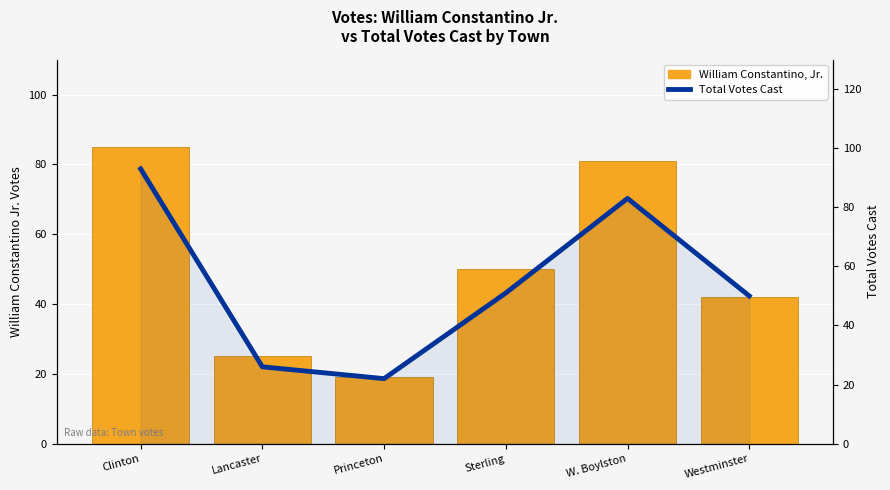

At which label does Total Votes Cast first exceed 51?

Clinton